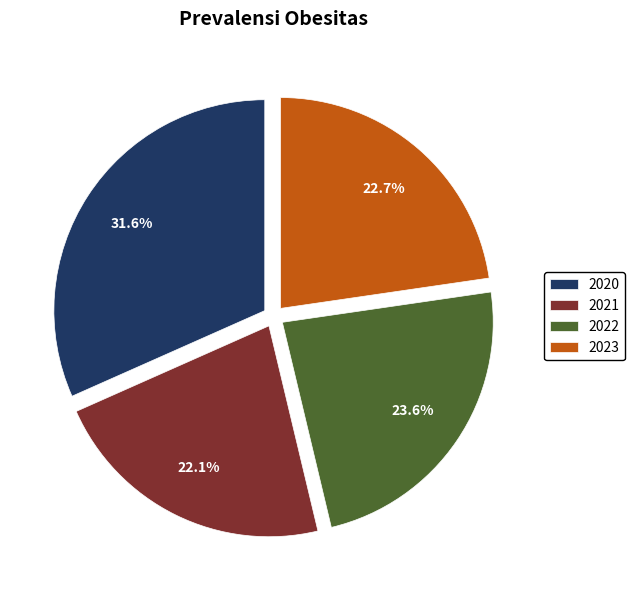

What percentage do 2022 and 2023 together represent?

46.3%